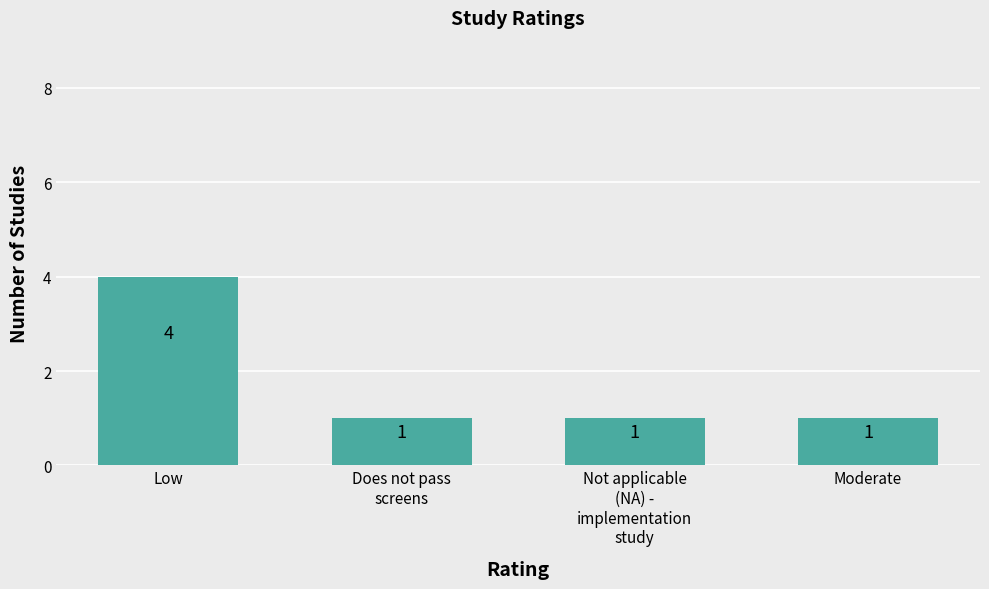

What is the label of the 4th bar from the right?

Low